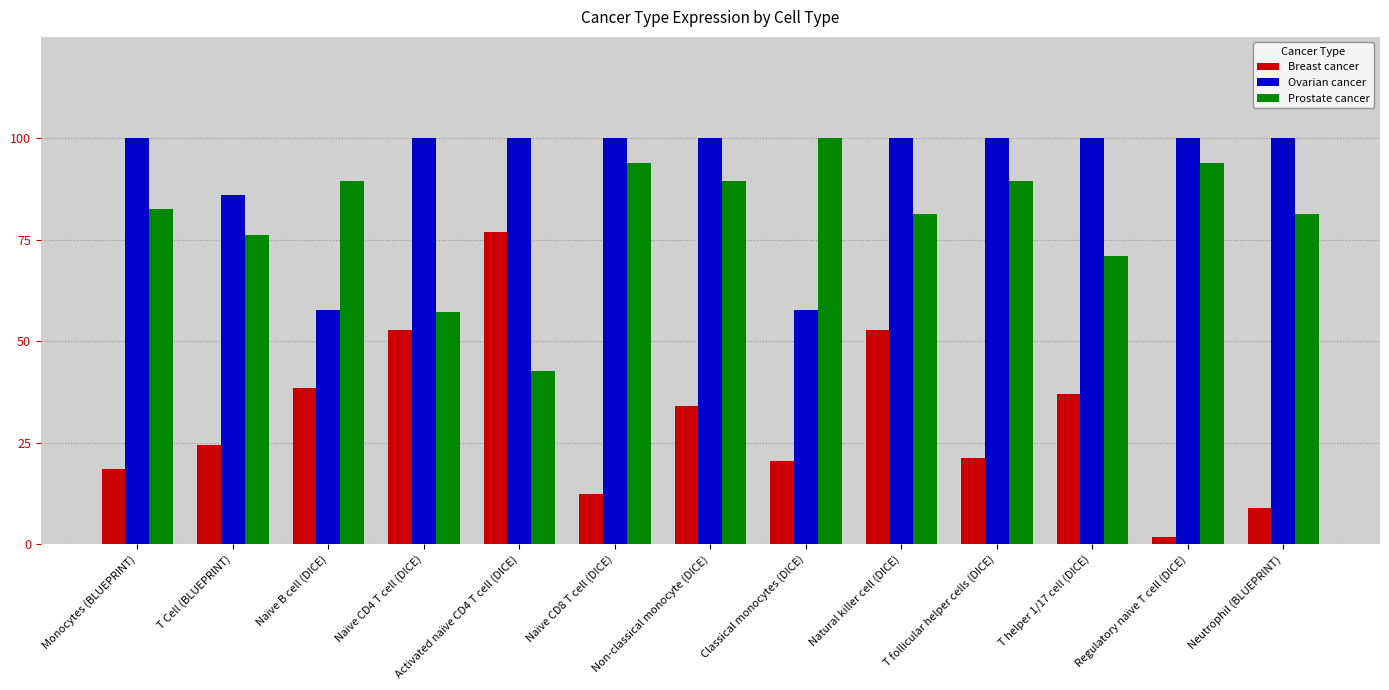

Rank the series by their average value, from highest to lowest.

Ovarian cancer, Prostate cancer, Breast cancer